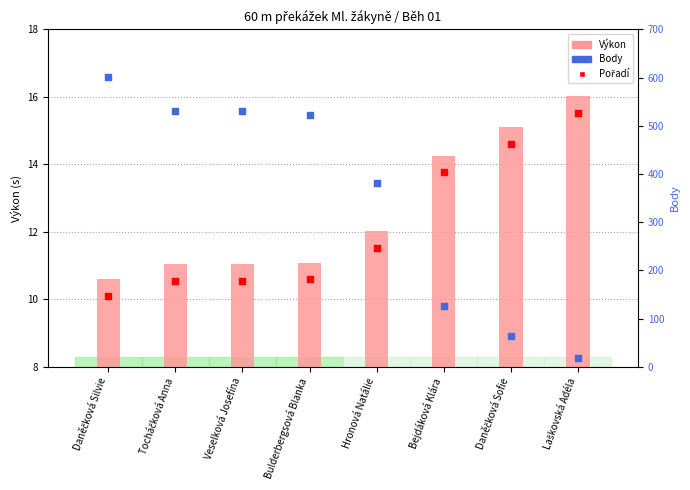

What are all the series names shown in the legend?

Výkon, Pořadí, Body